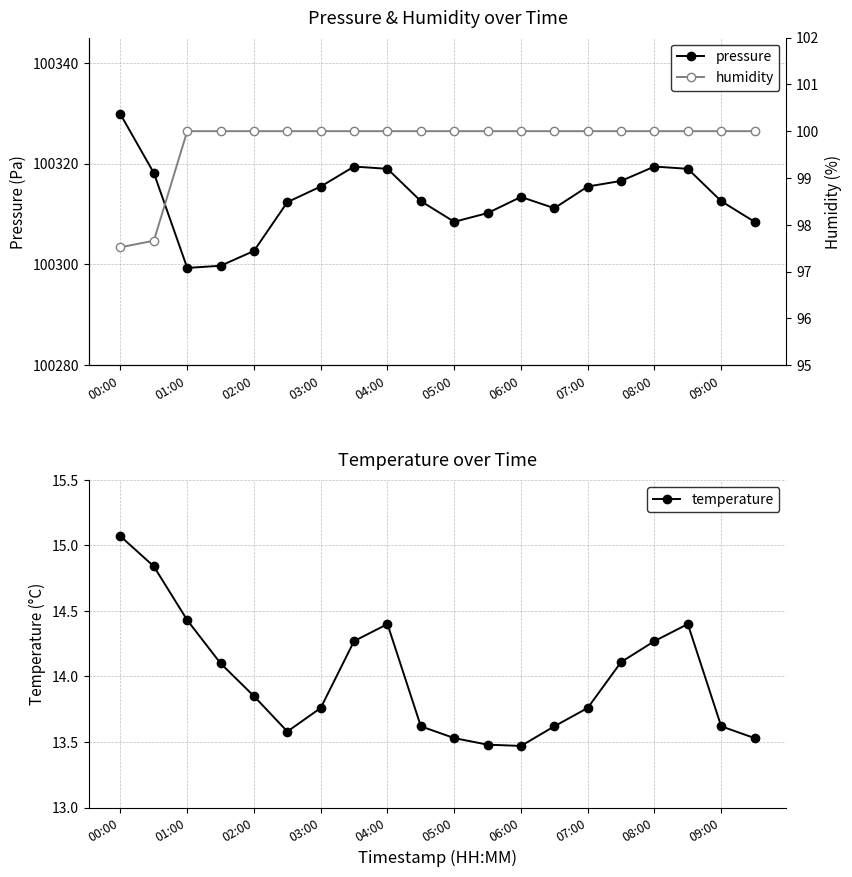

The value of humidity at 15 is 38.5. True or false?

False